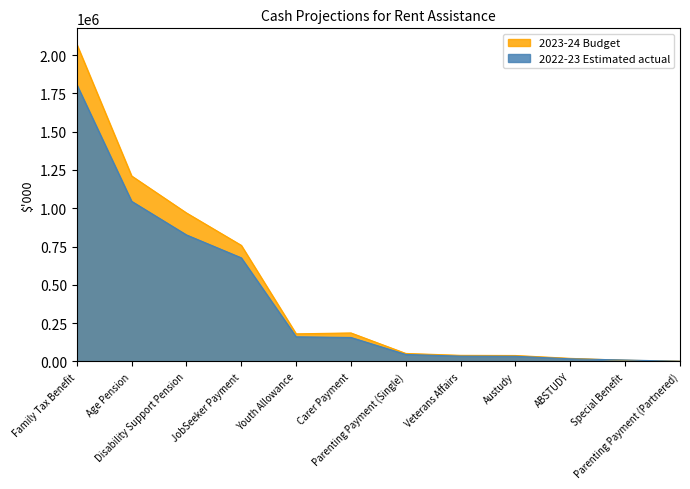

True or false: 2023-24 Budget has a value of 2008 at Parenting Payment (Partnered).

True